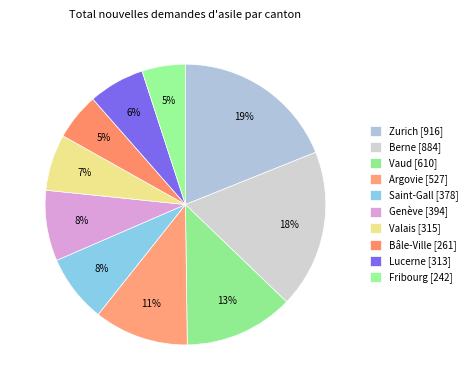

How many slices are in this pie chart?

10